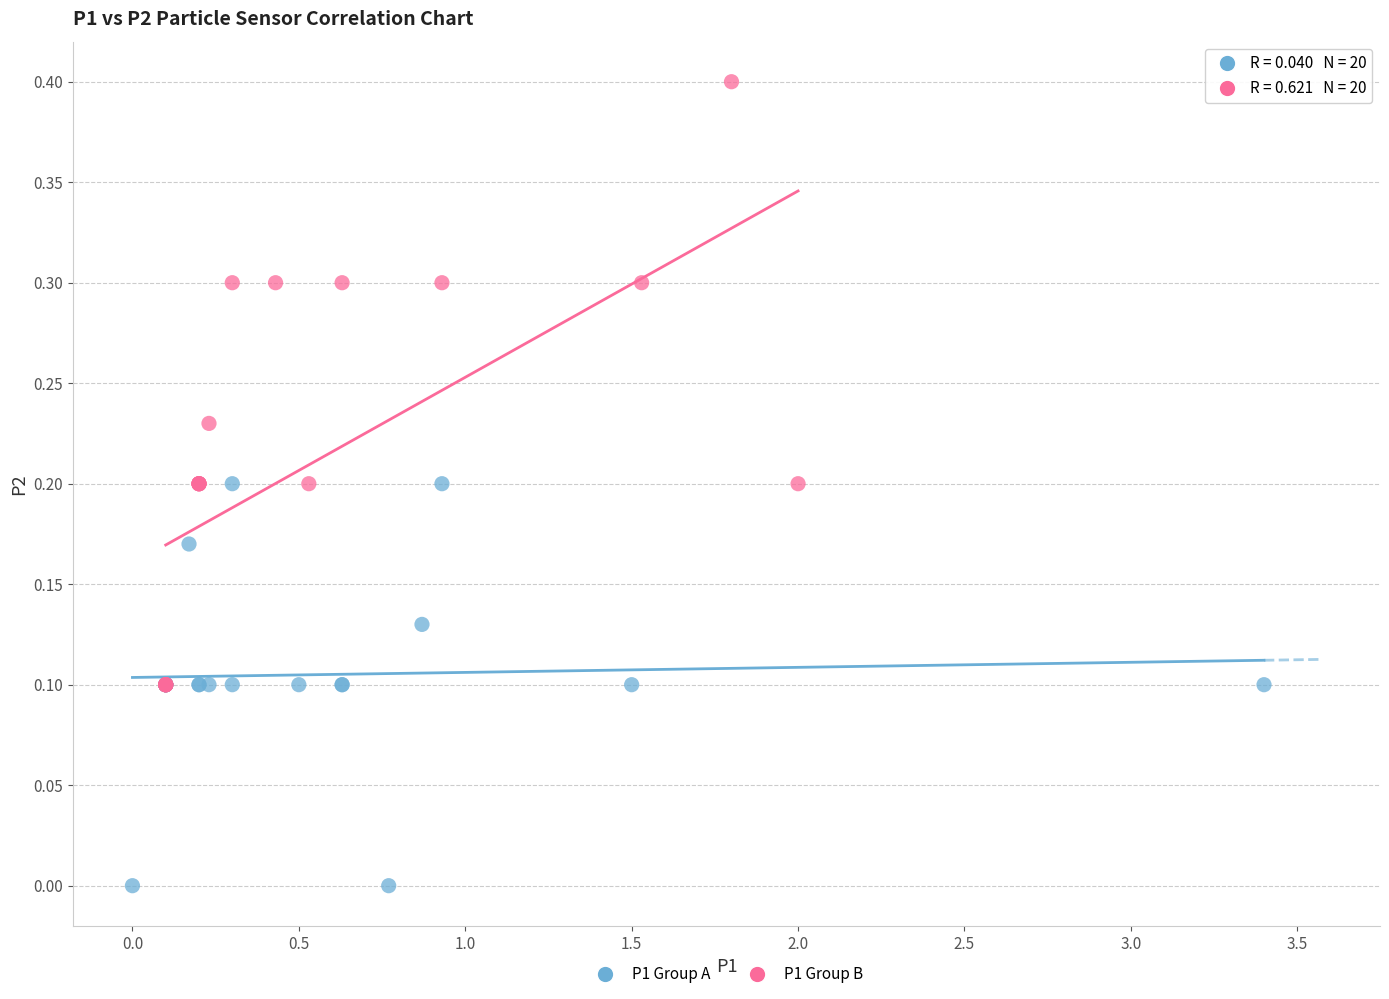

Which series reaches the minimum Y coordinate?

P1 Group A